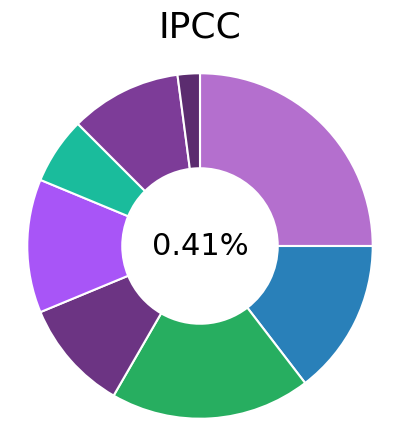

To the nearest percent, what is the combined percentage of 5 and 7?

19%